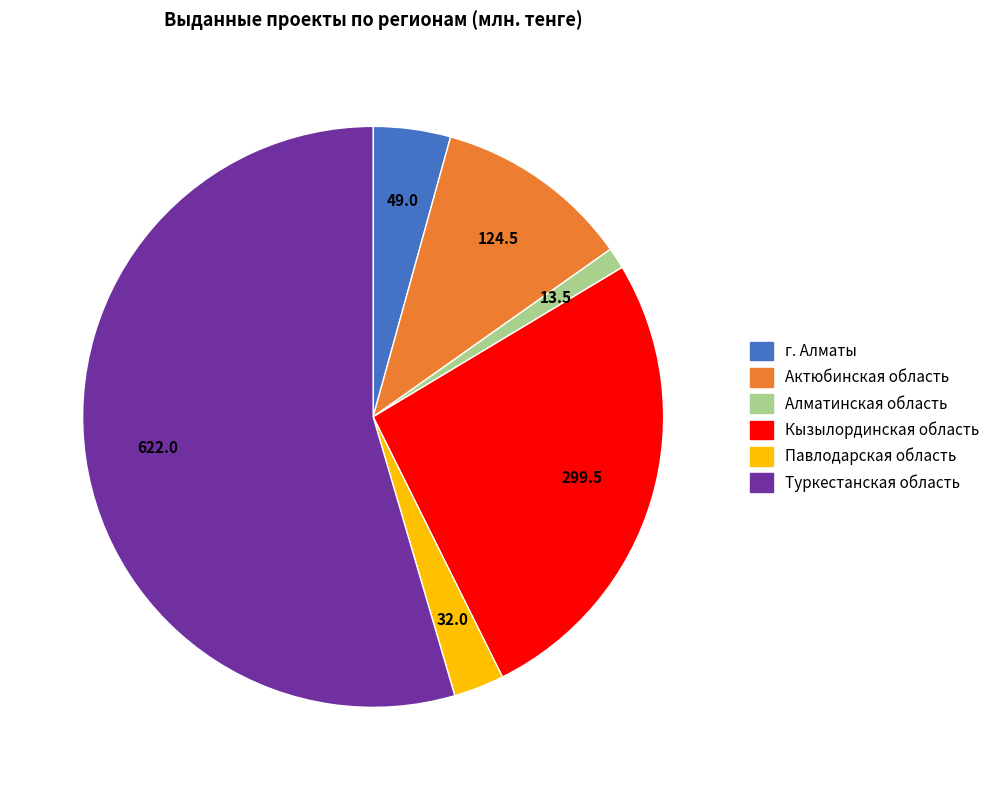

Count the number of slices in the pie.

6